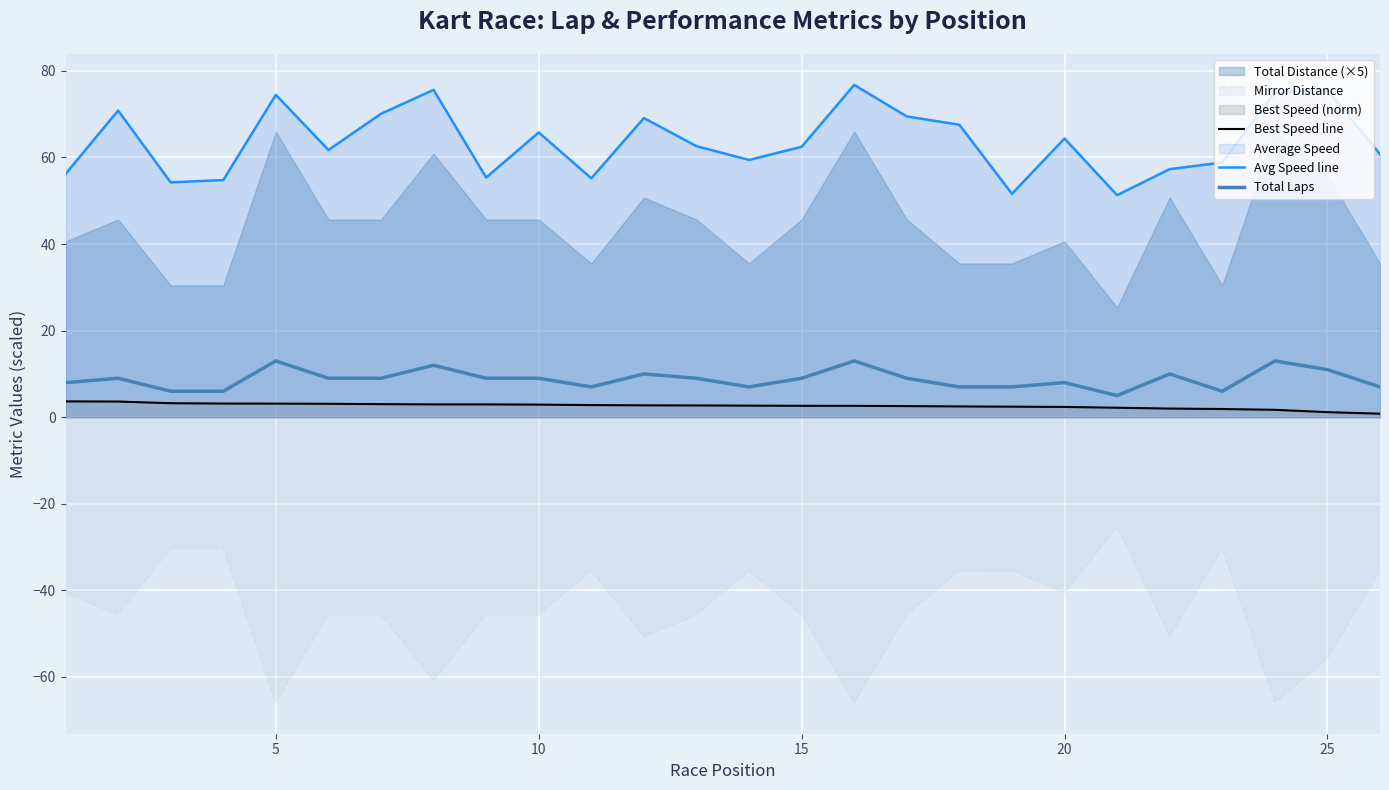

Does the chart display data point markers on the line(s)?

No